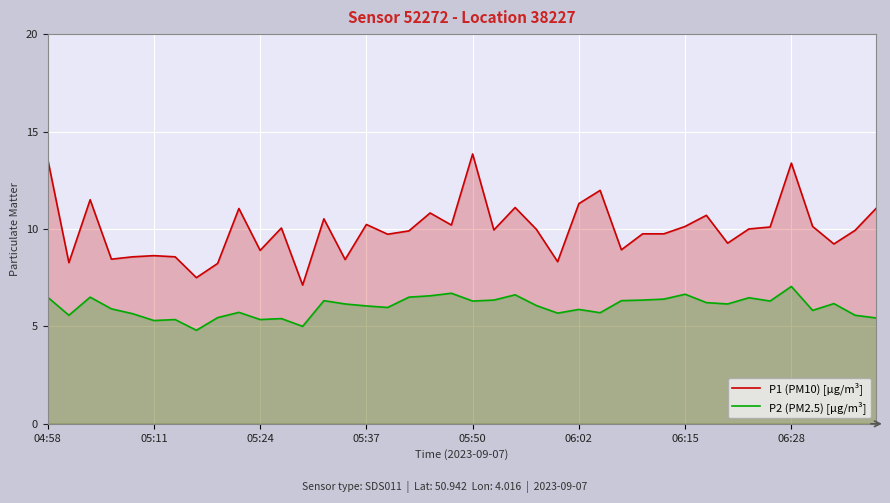

Which series has the widest spread of values?

P1 (PM10) [µg/m³]